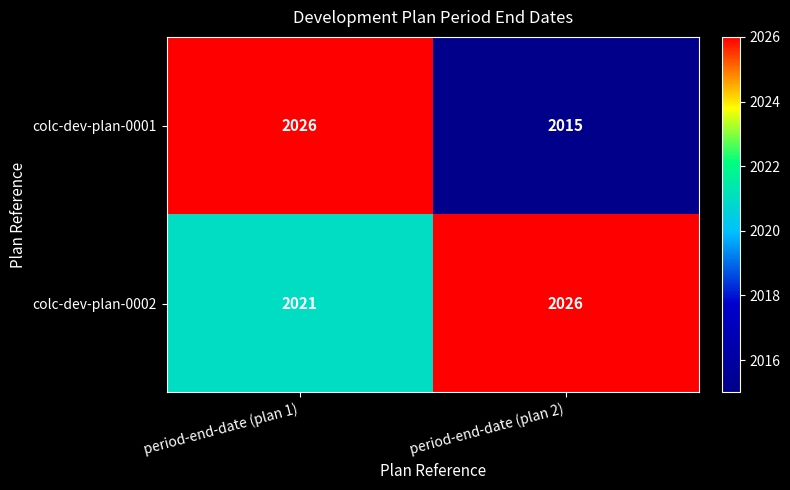

Between period-end-date (plan 1) and period-end-date (plan 2), which series saw the biggest shift?

colc-dev-plan-0001